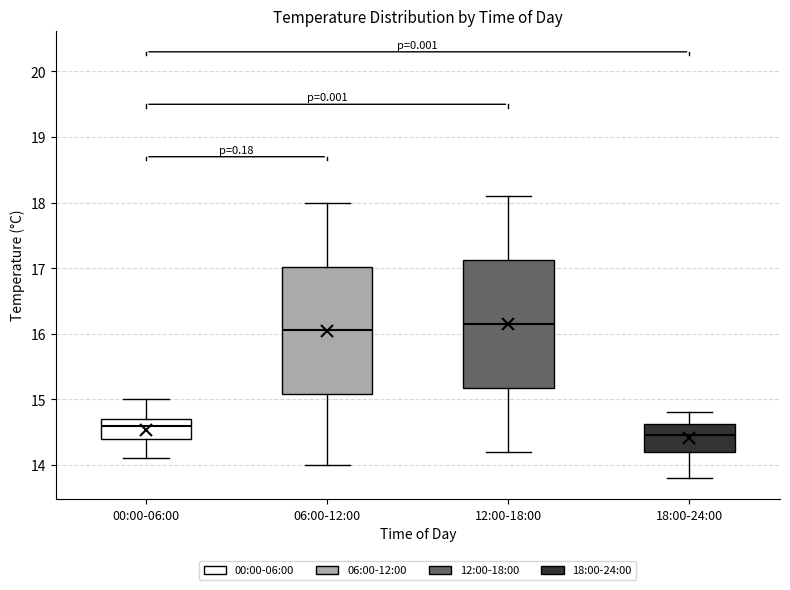

Reading left to right, transcribe this box plot: for each box, give where its median line is, the range the box spans, and where its two whiskers end, as read against the y-axis. The values are not printed on the chart, so give them approximately, as read against the axis.

00:00-06:00: median 14.6, box 14.4 to 14.7, whiskers 14.1 to 15.0
06:00-12:00: median 16.1, box 15.1 to 17.0, whiskers 14.0 to 18.0
12:00-18:00: median 16.2, box 15.2 to 17.1, whiskers 14.2 to 18.1
18:00-24:00: median 14.5, box 14.2 to 14.6, whiskers 13.8 to 14.8